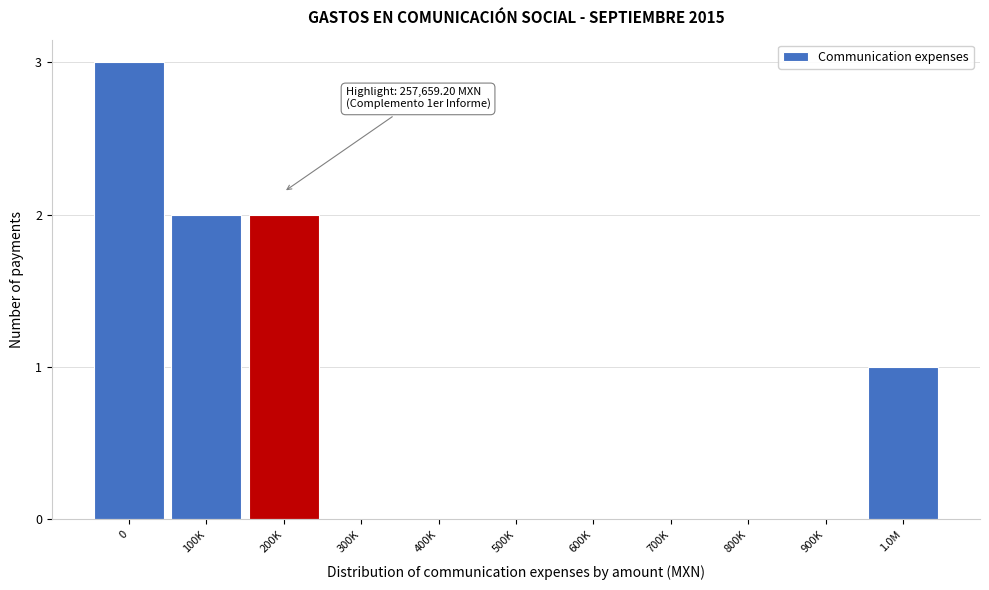

Reading left to right, extract all data points from this chart.

0=3	100K=2	200K=2	300K=0	400K=0	500K=0	600K=0	700K=0	800K=0	900K=0	1.0M=1